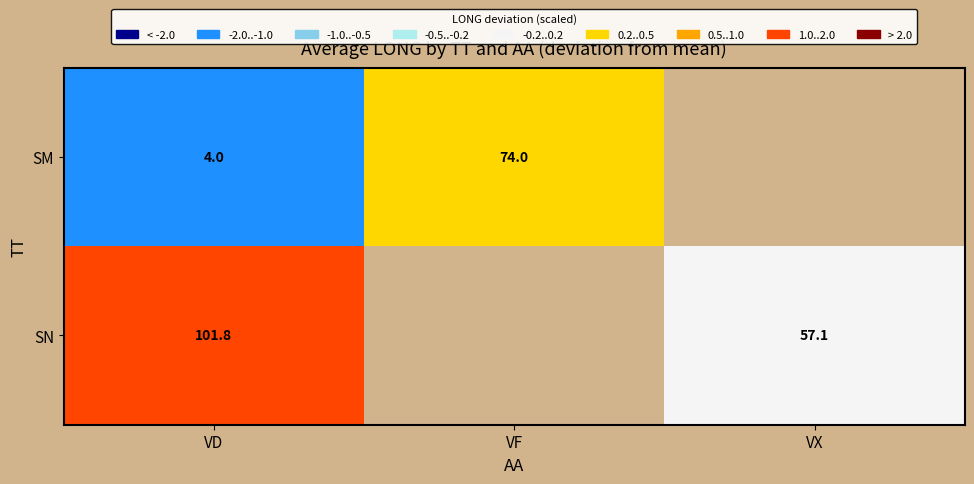

What is the sum of the SM values at VF and VD?

78.0